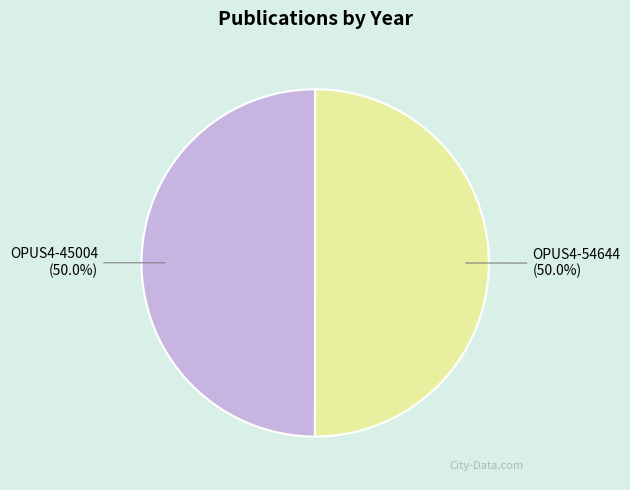

What percentage is the OPUS4-45004 slice, to the nearest percent?

50%